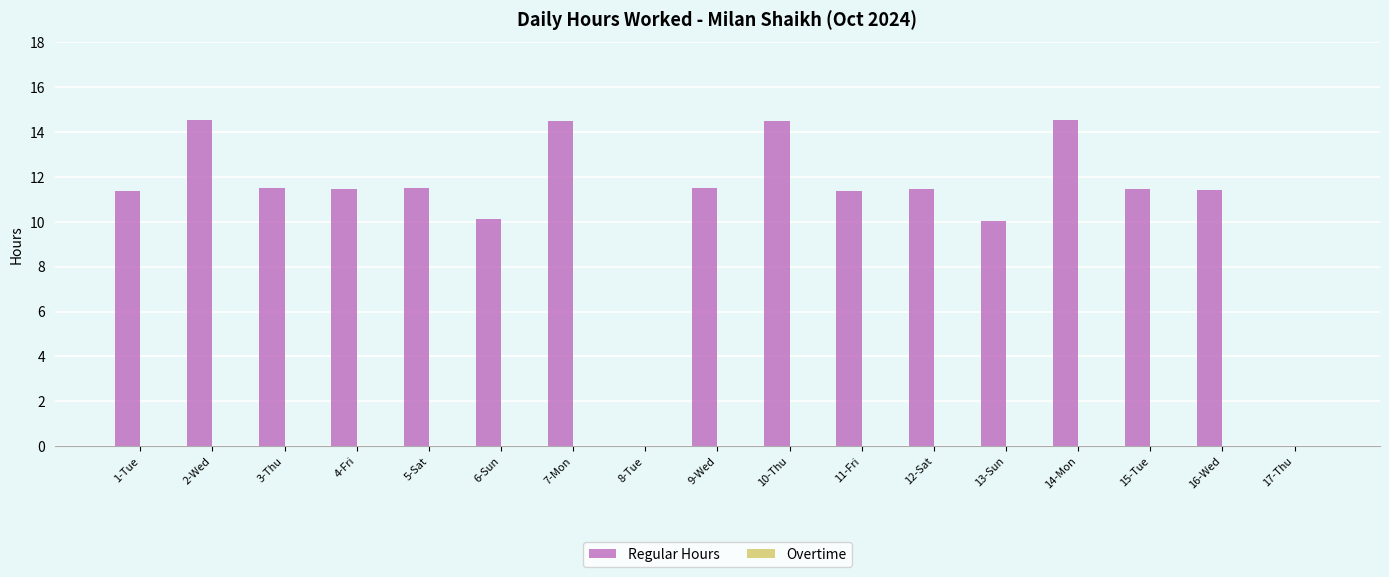

Is it true that the value at 1-Tue is 11.4?

True